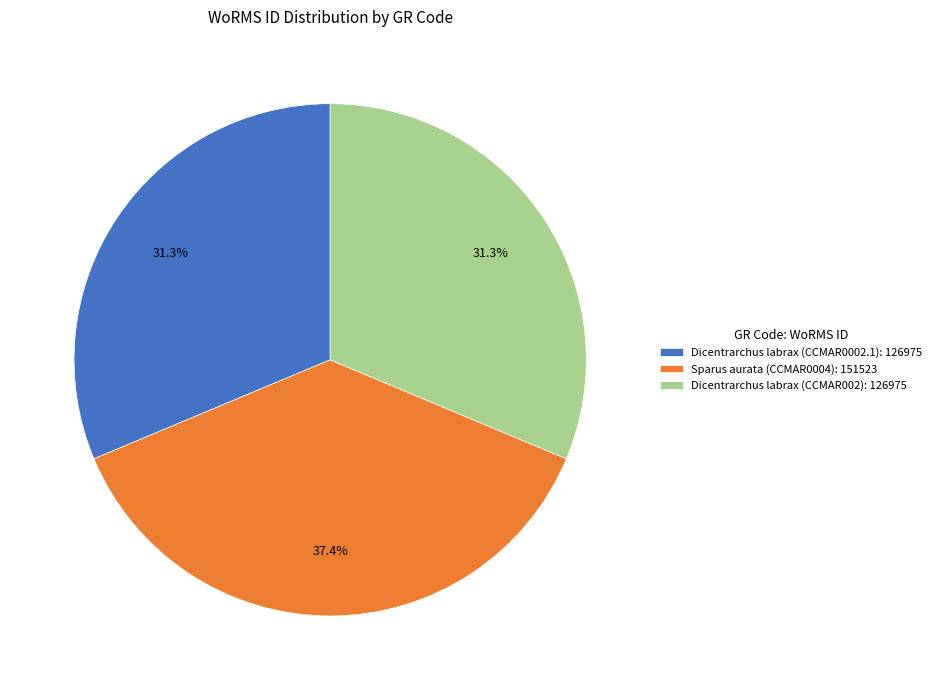

To the nearest percent, what percentage of the pie is Sparus aurata (CCMAR0004)?

37%